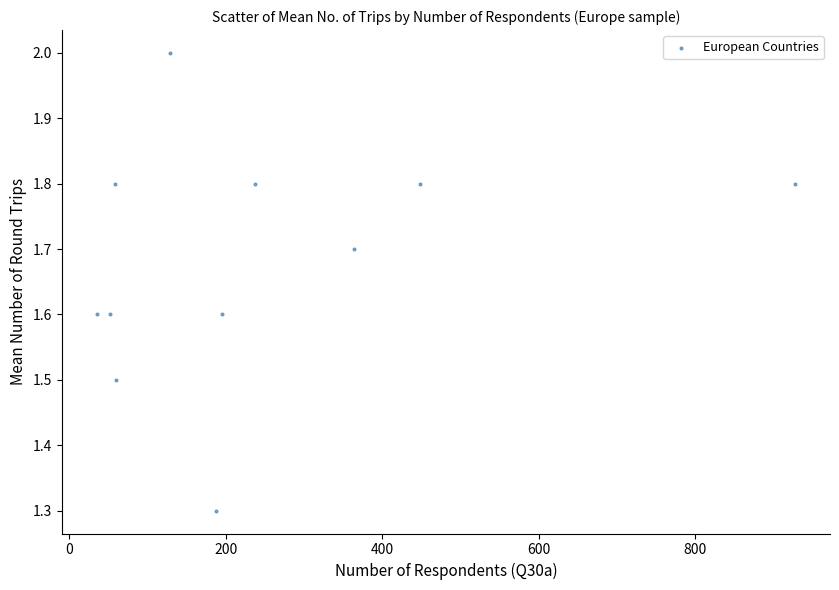

What is the range of Y values (max minus min)?

0.7